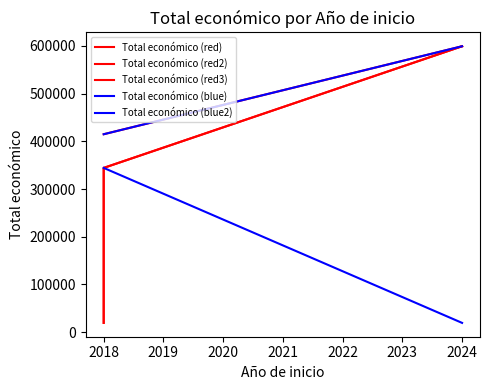

Is it true that the value at 2018 is 414788?

True